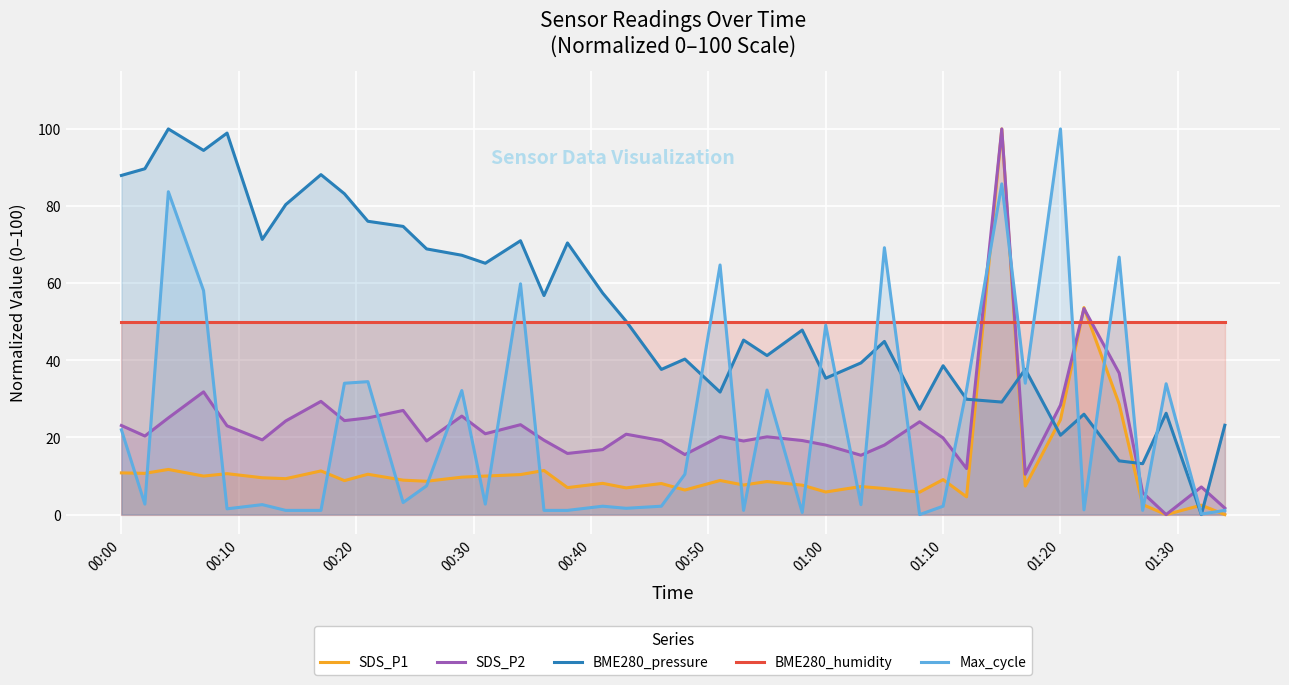

True or false: BME280_pressure and SDS_P2 intersect in this chart.

True